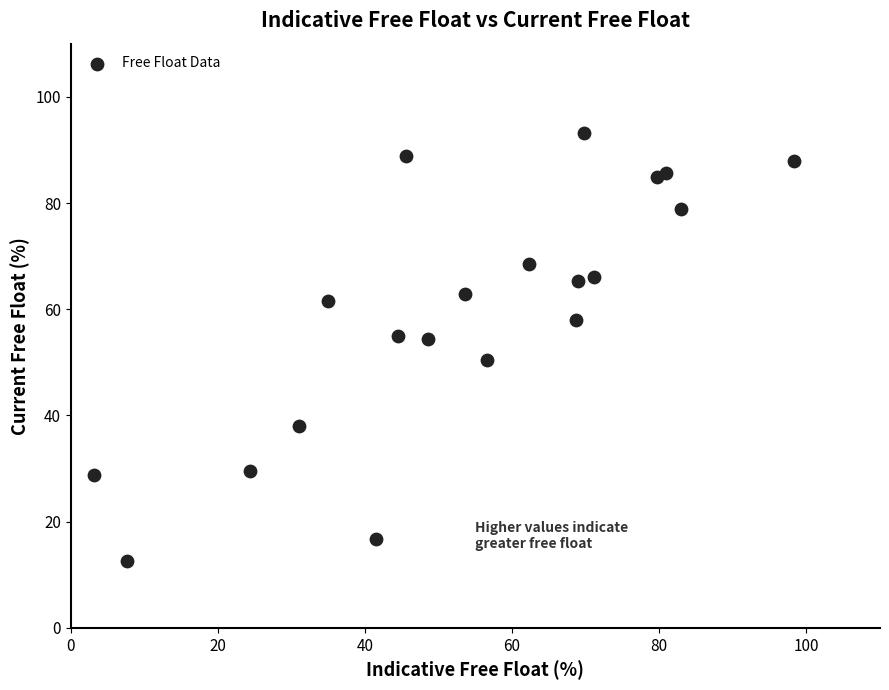

What is the range of Y values (max minus min)?

80.4